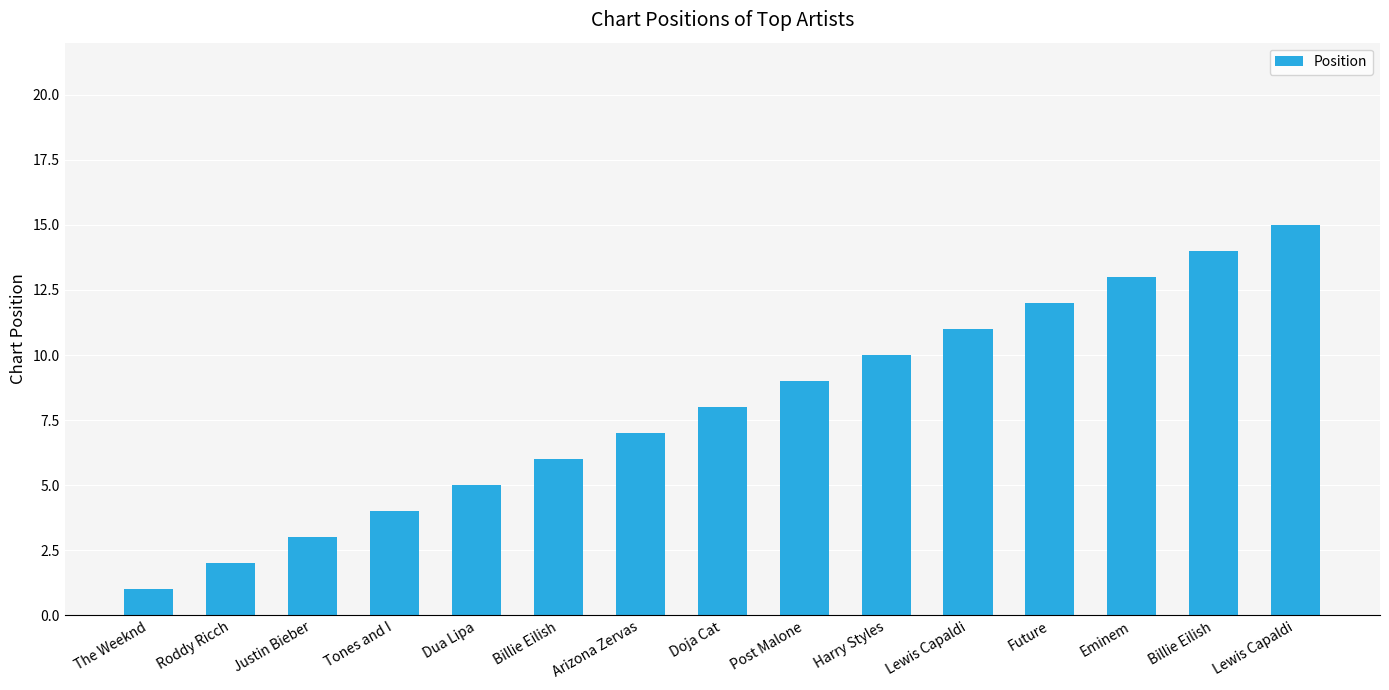

What is the label of the 7th bar from the left?

Arizona Zervas